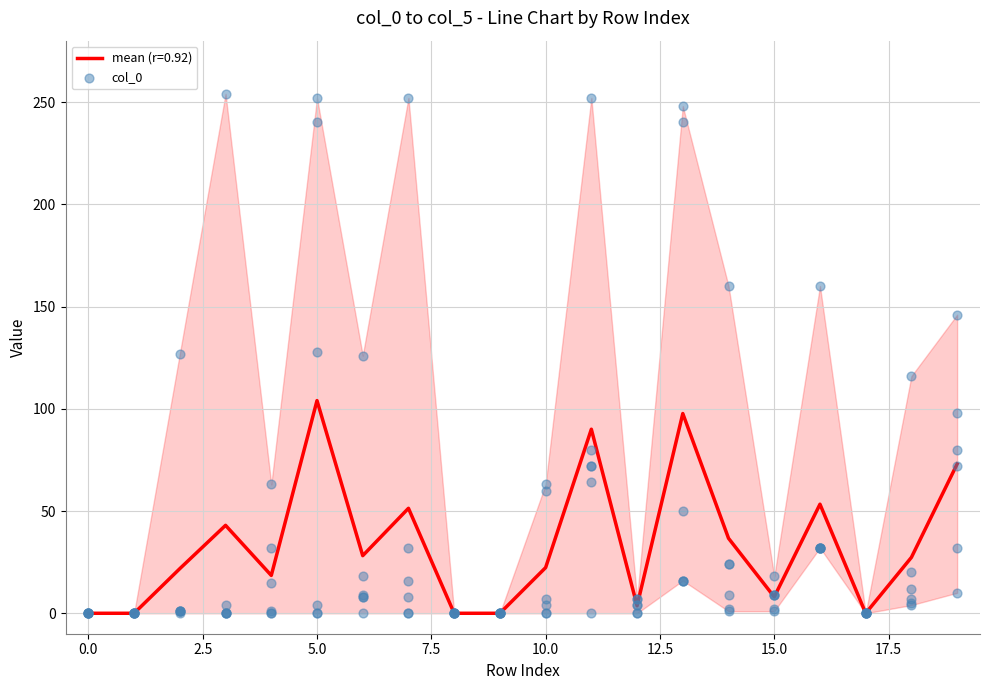

Is it true that mean (r=0.92) equals 0.0 at 0.0?

True